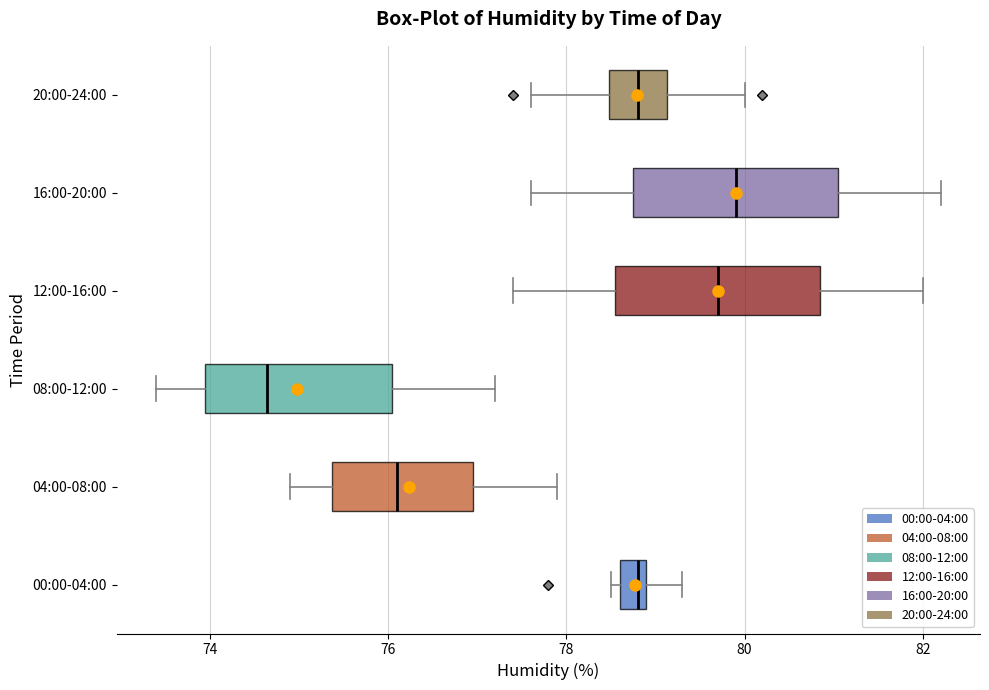

Which box's median line is the furthest to the right?

16:00-20:00